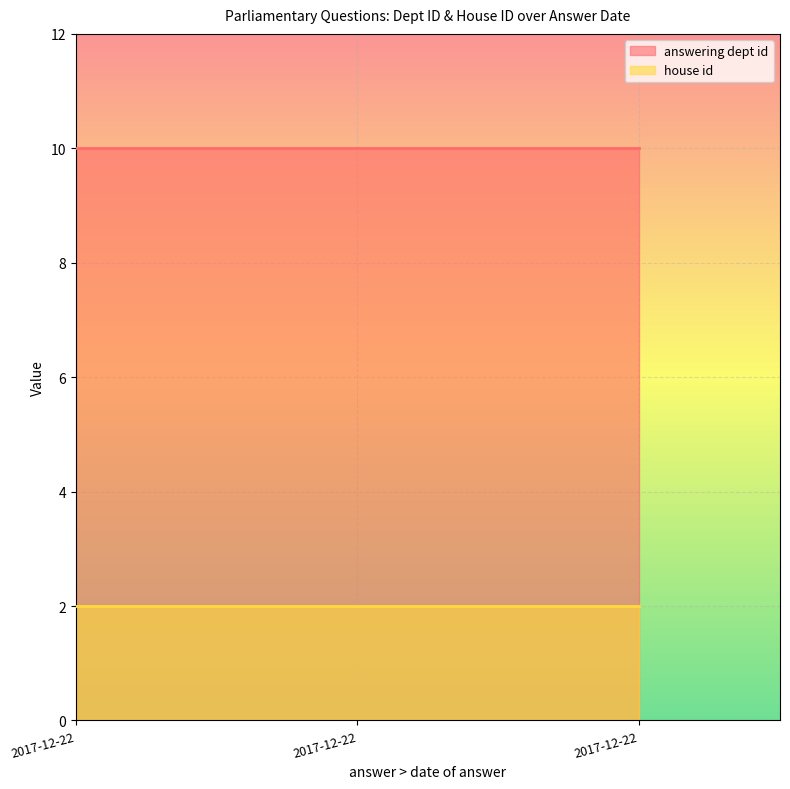

Reading right to left, what are all the values shown in this chart?

answering dept id: 2017-12-22=10	2017-12-22=10	2017-12-22=10
house id: 2017-12-22=2	2017-12-22=2	2017-12-22=2